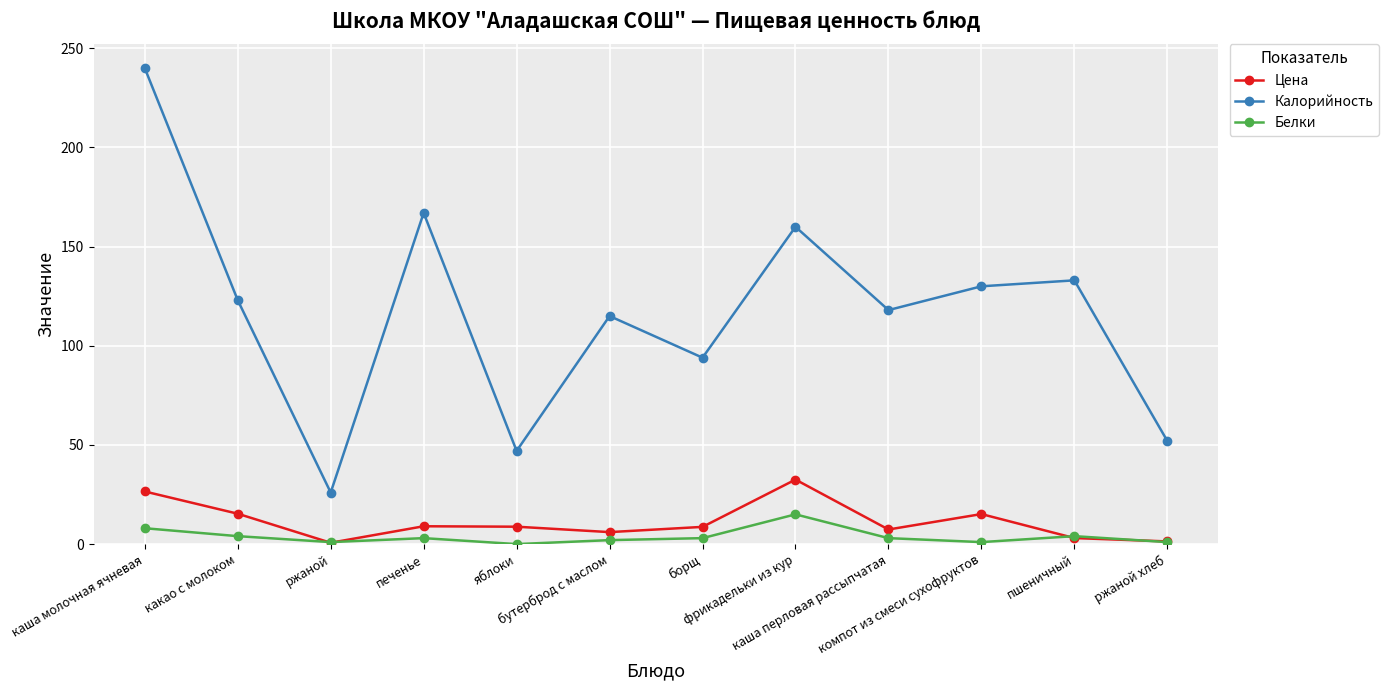

What is the difference between the highest and lowest values at фрикадельки из кур?

145.0